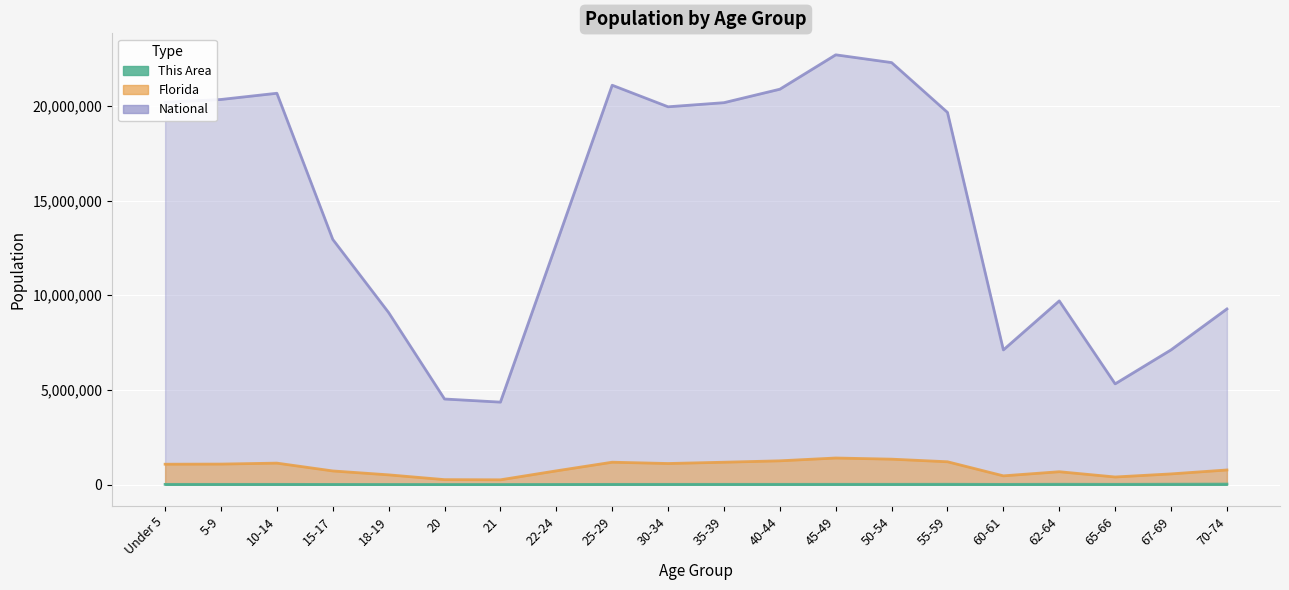

Between 5-9 and 67-69, which series saw the biggest shift?

National